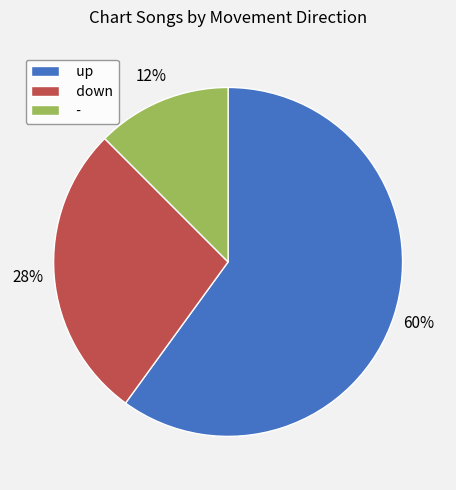

Is it true that - is 34% of the pie?

False